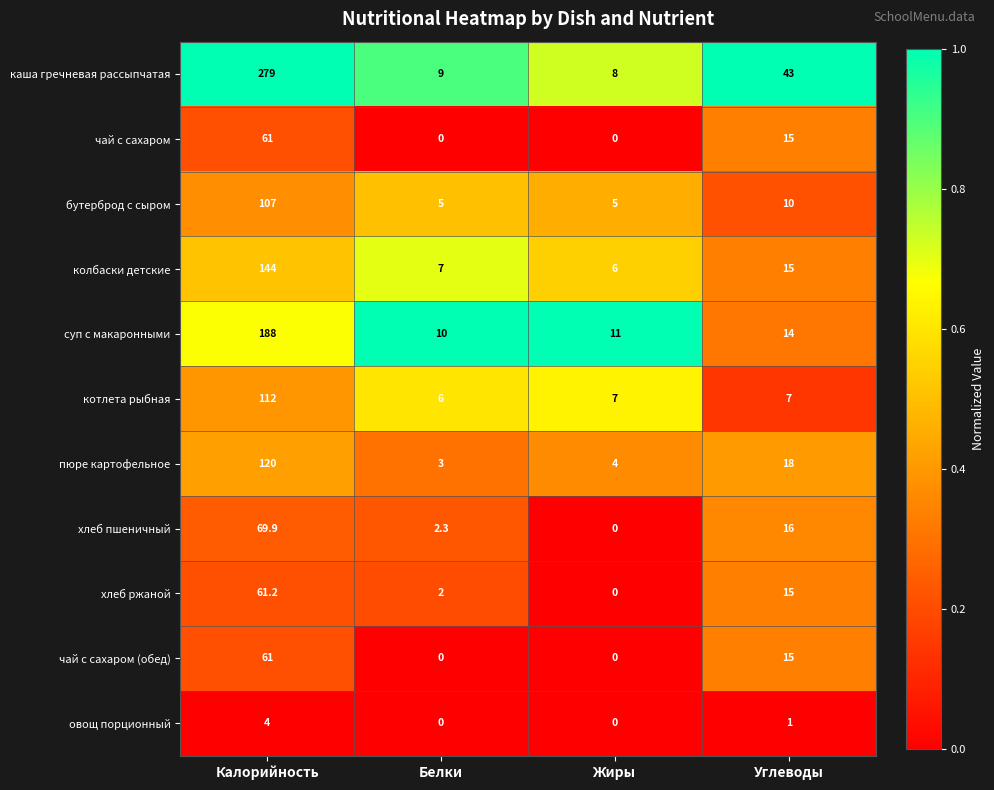

Which category has the highest value across all series?

Калорийность